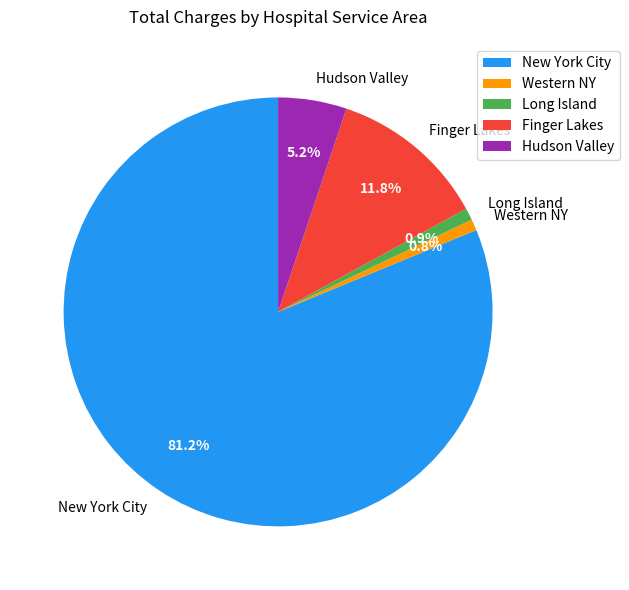

What is the largest slice in the pie chart?

New York City